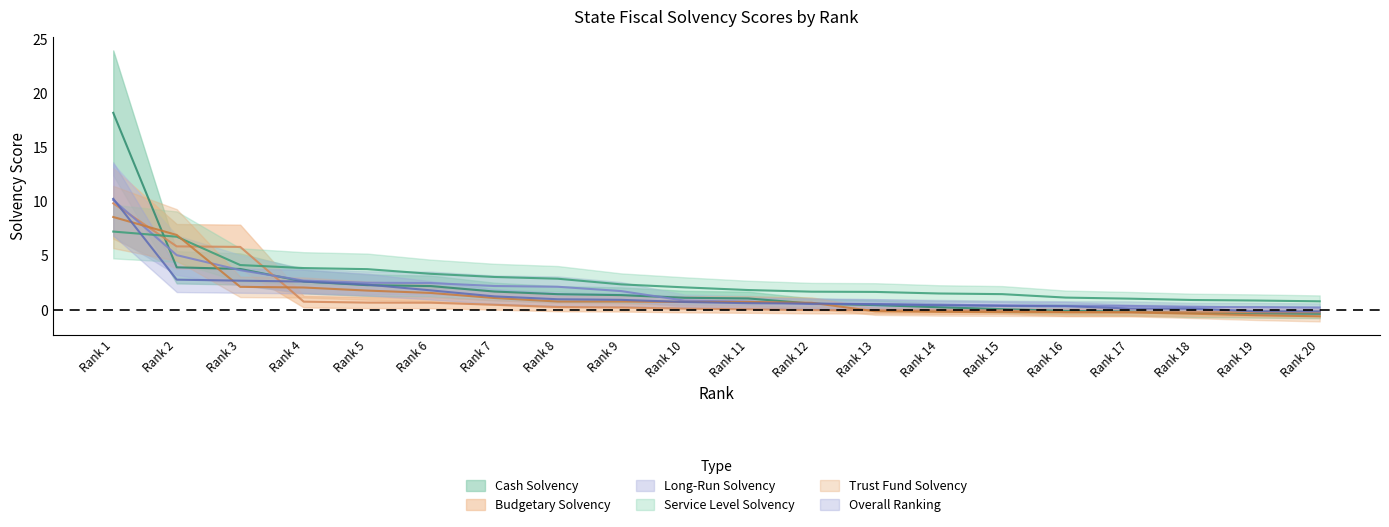

The Overall Ranking series shows 0.7 at Rank 15. True or false?

False